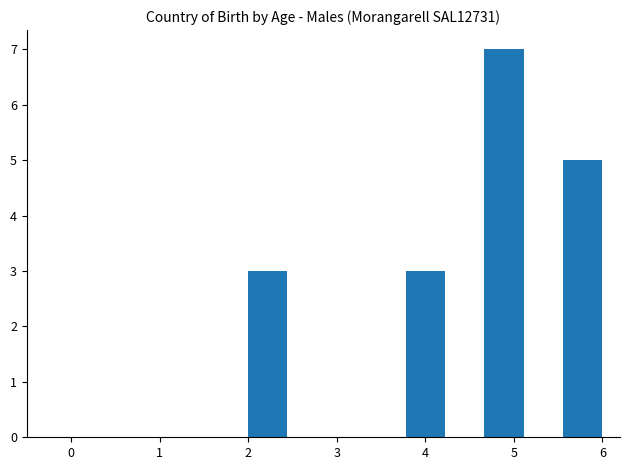

What is the height of the bar covering 5.6 to 6.0 on the x-axis? Neither the bar edges nor the heights are printed on the chart, so give them approximately, as read against the axes.

5